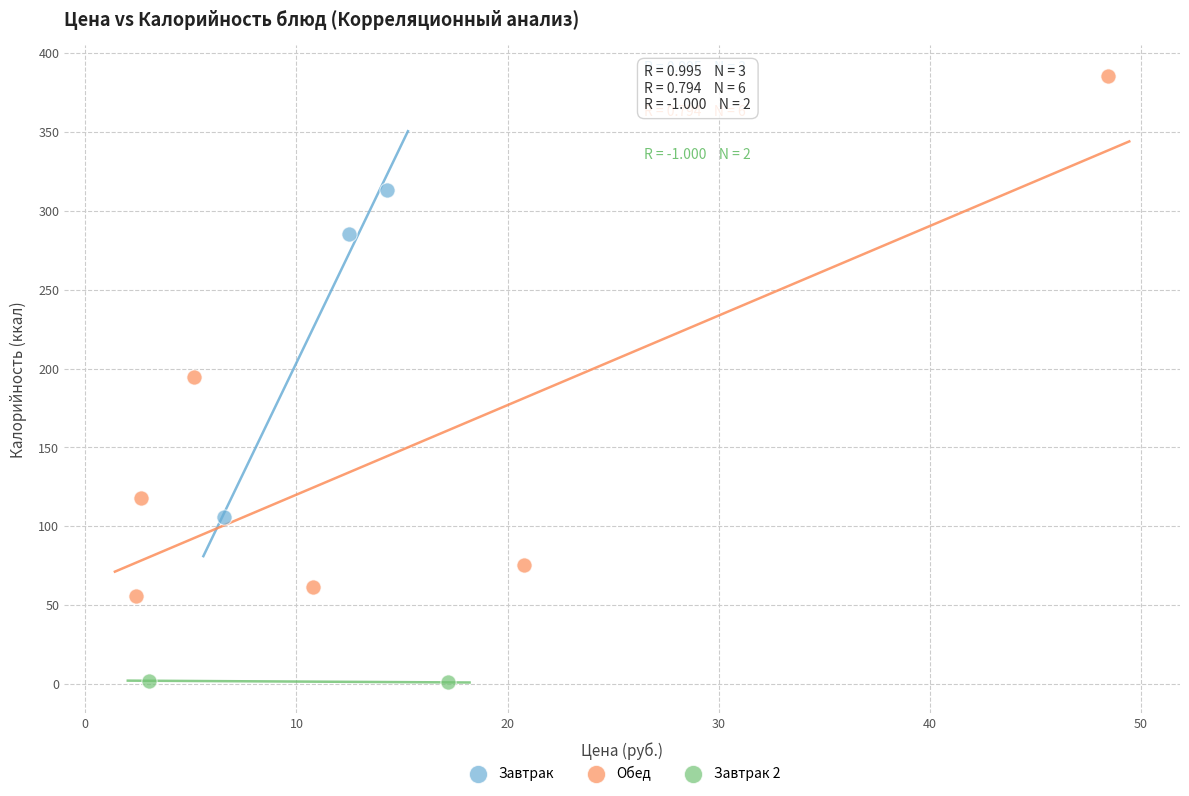

Which series contains the lowest Y value?

Завтрак 2